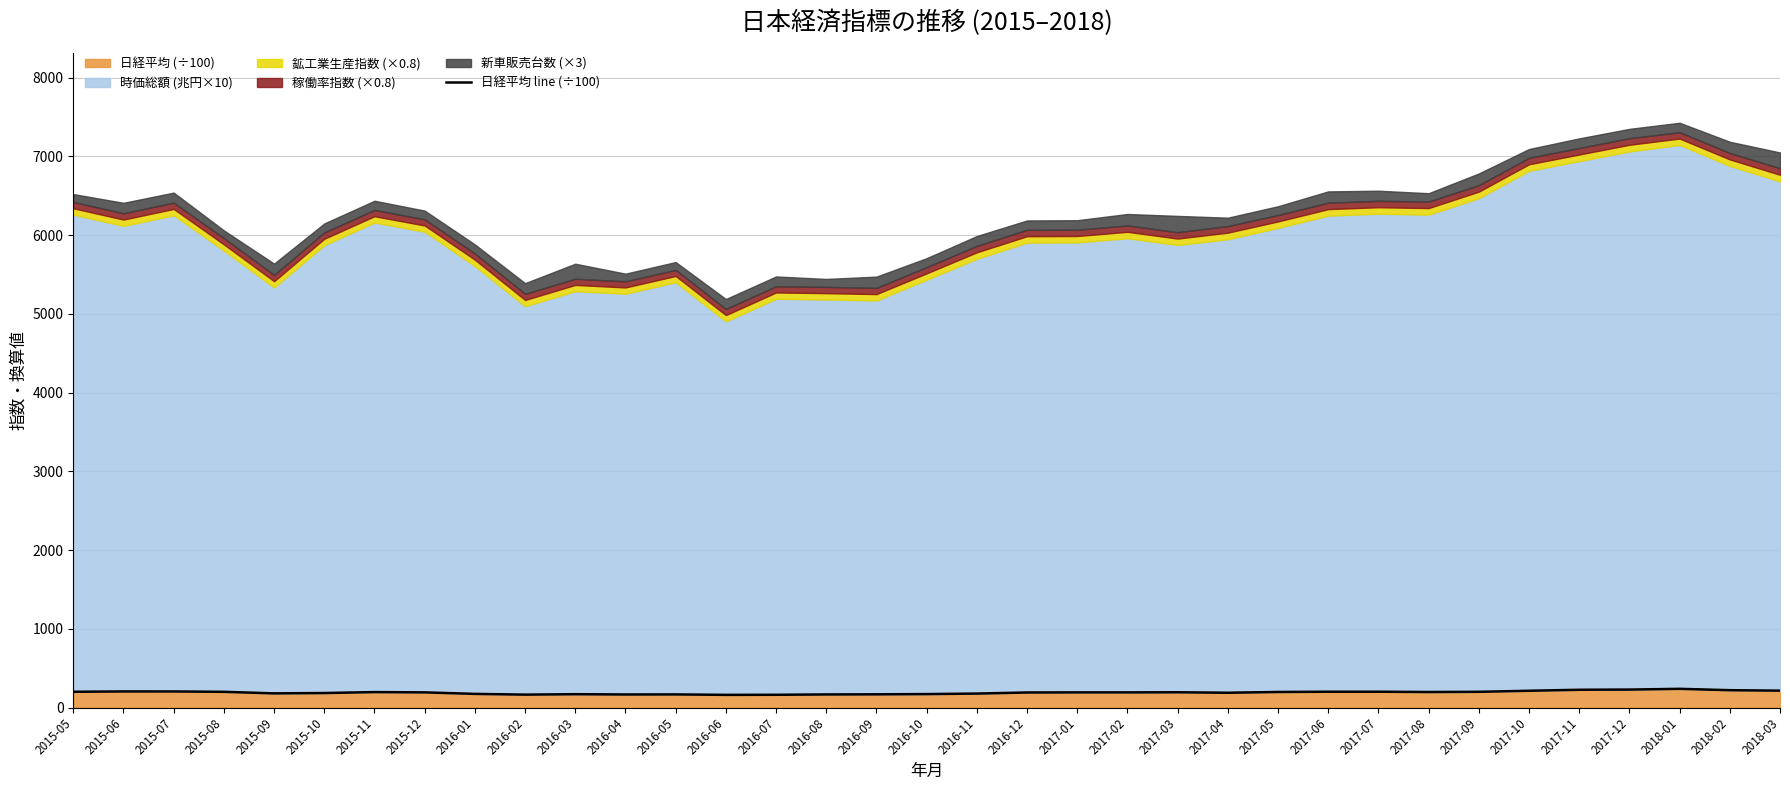

What is the greatest value displayed?

237.1